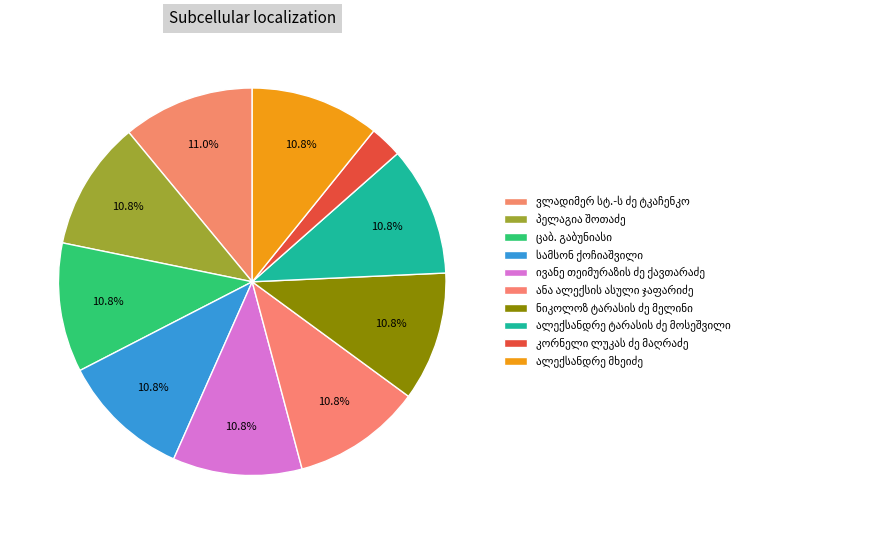

Does ნიკოლოზ ტარასის ძე მელინი represent more than half of the total?

No